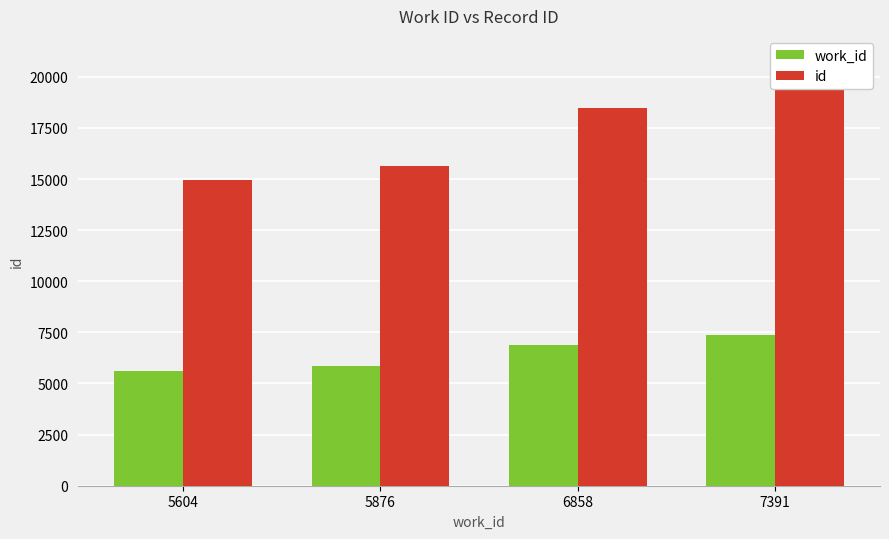

At which category is the sum across all series the highest?

7391